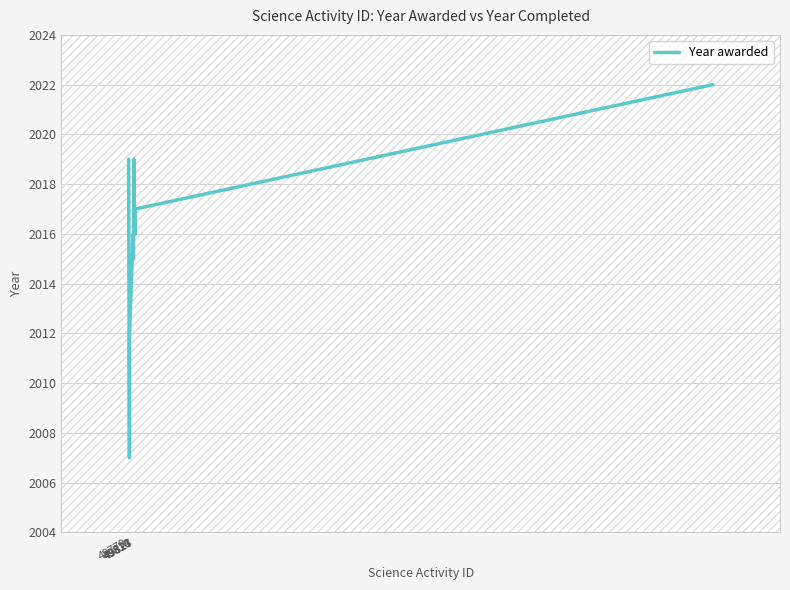

How many lines are shown in the chart?

1